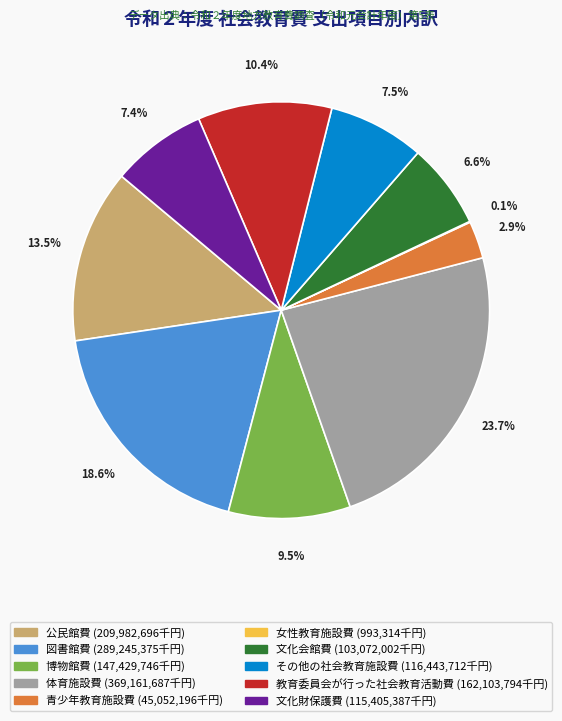

Which category has the biggest portion of the pie?

体育施設費